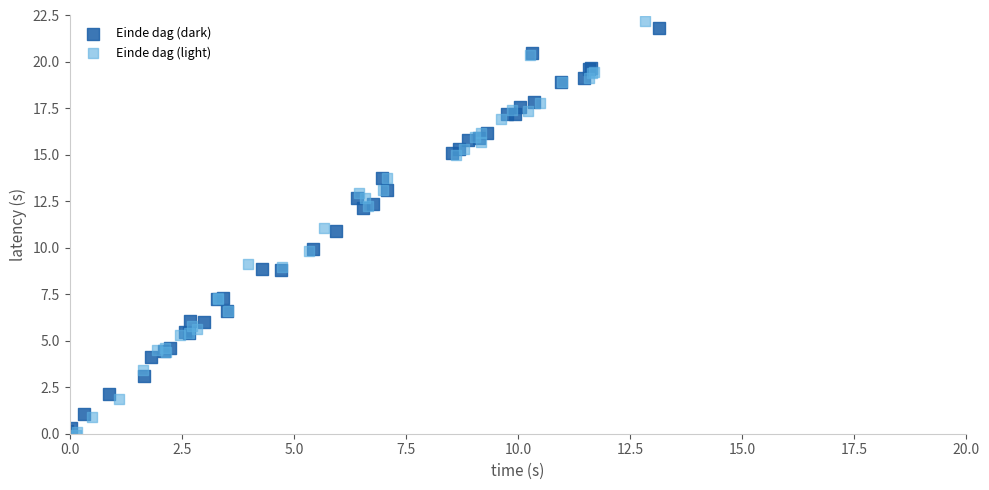

Which series reaches the minimum Y coordinate?

Einde dag (light)